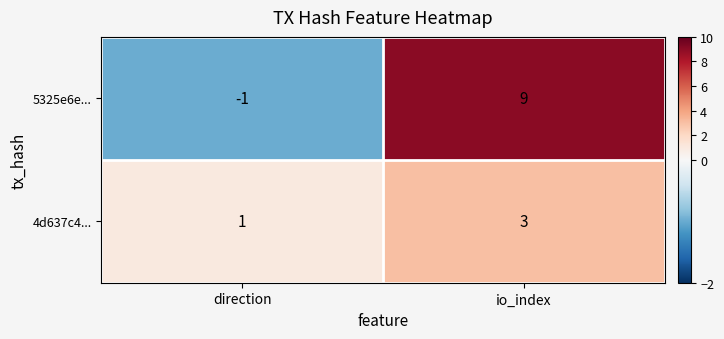

Which series has the largest range (max minus min)?

5325e6e...